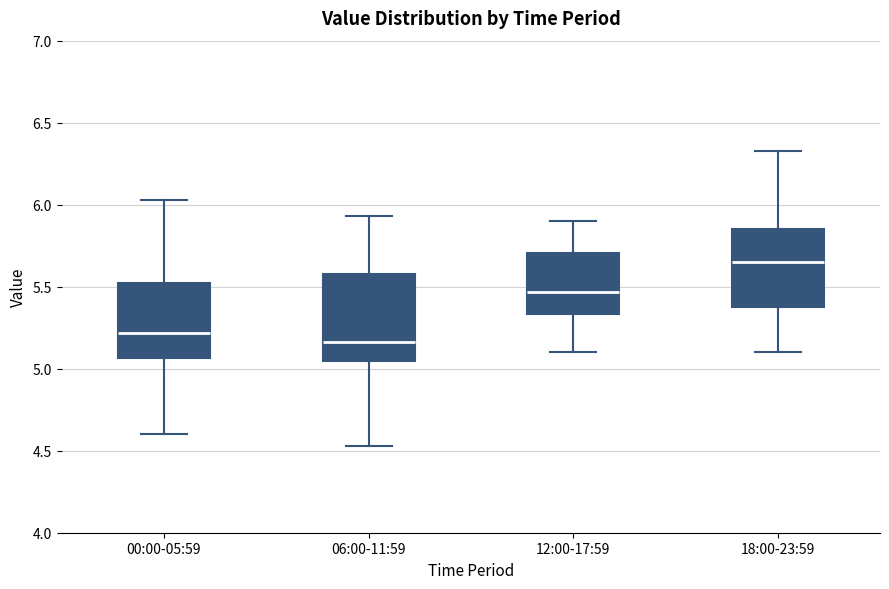

Which box is the tallest, from its lower edge to its upper edge?

06:00-11:59